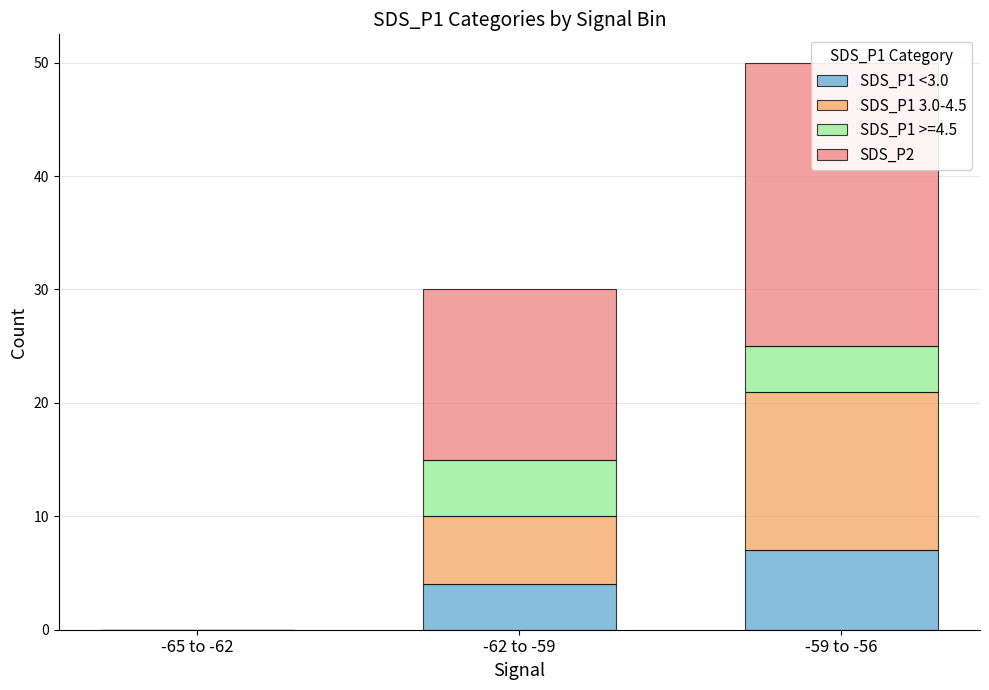

At which category does the chart reach its peak across all series?

-59 to -56